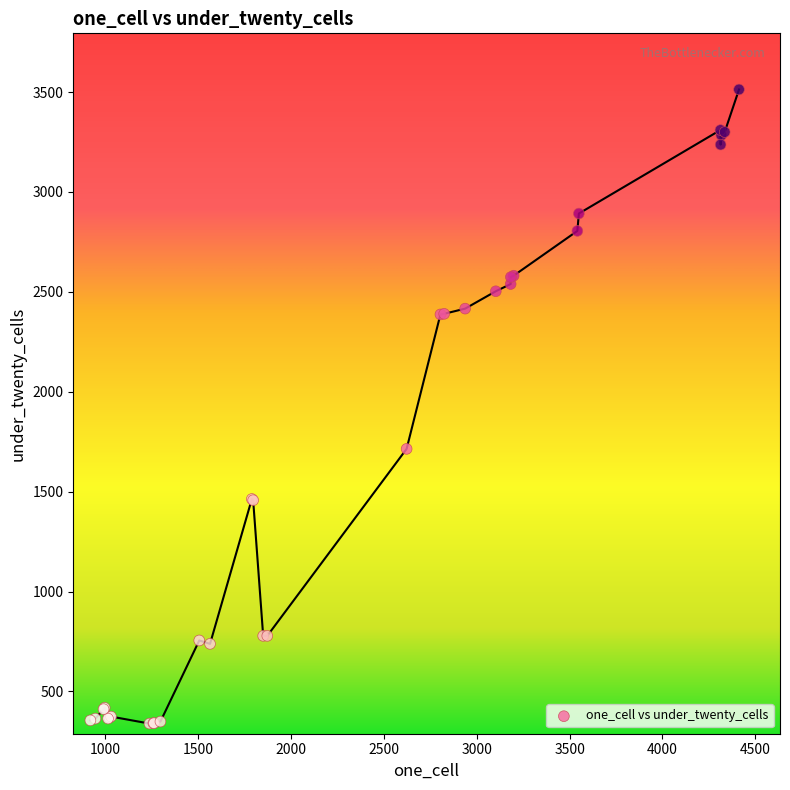

What Y value in the scatter plot is closest to 1926?

1714